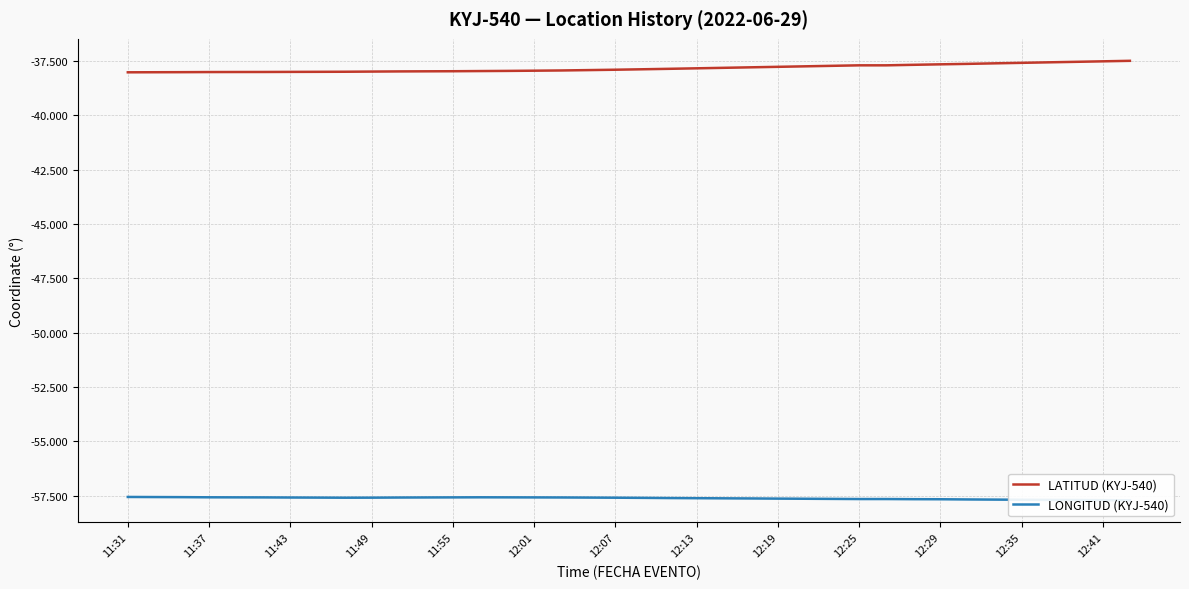

True or false: LONGITUD (KYJ-540) has more than 1 interior local peaks.

False